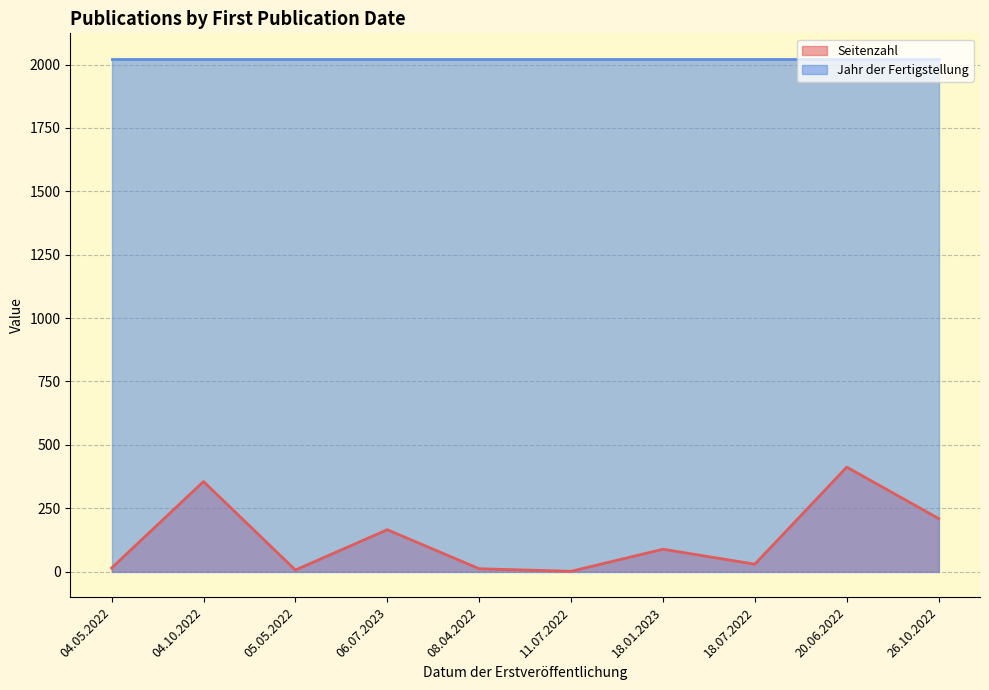

True or false: Seitenzahl and Jahr der Fertigstellung cross at least once.

False